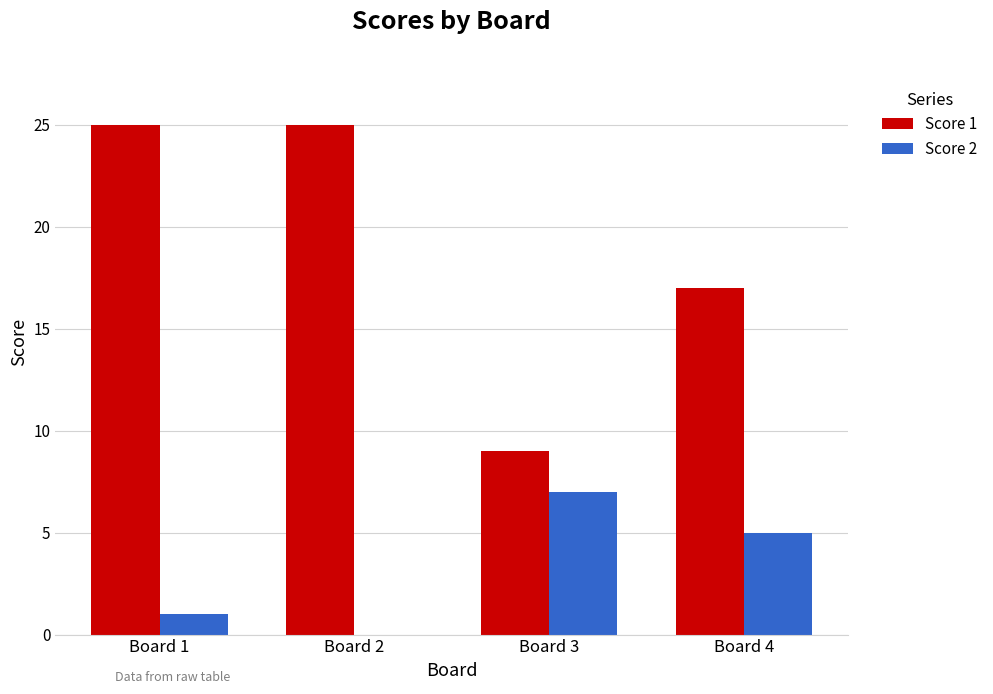

Which series has the largest total across all categories?

Score 1